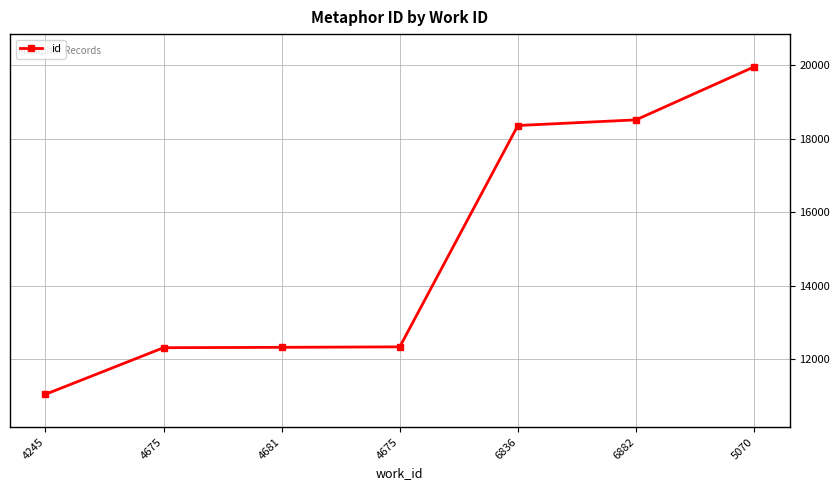

How many data points are less than 12330?

3